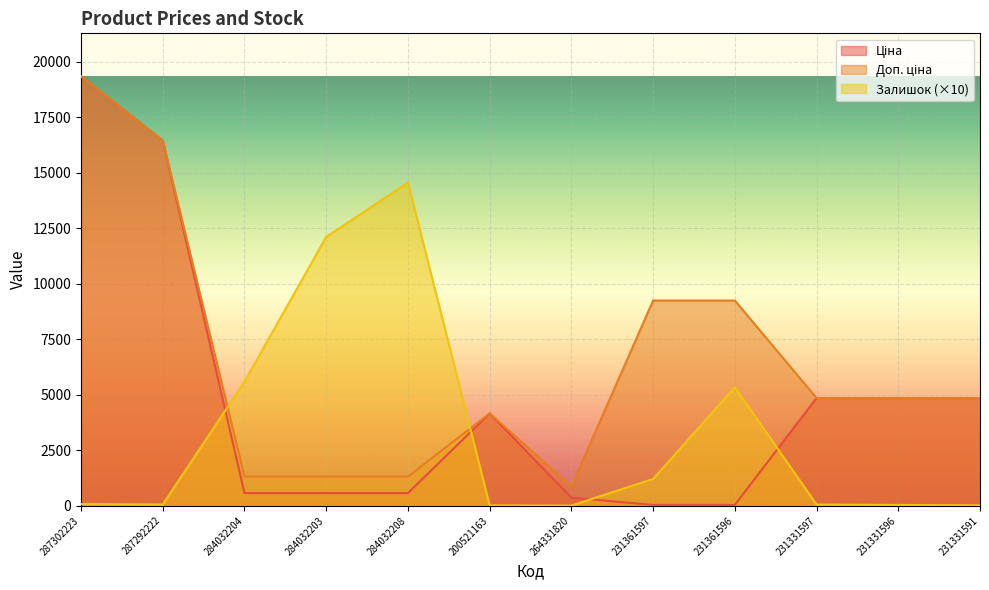

Which category has the highest value in the Залишок series?

284032208